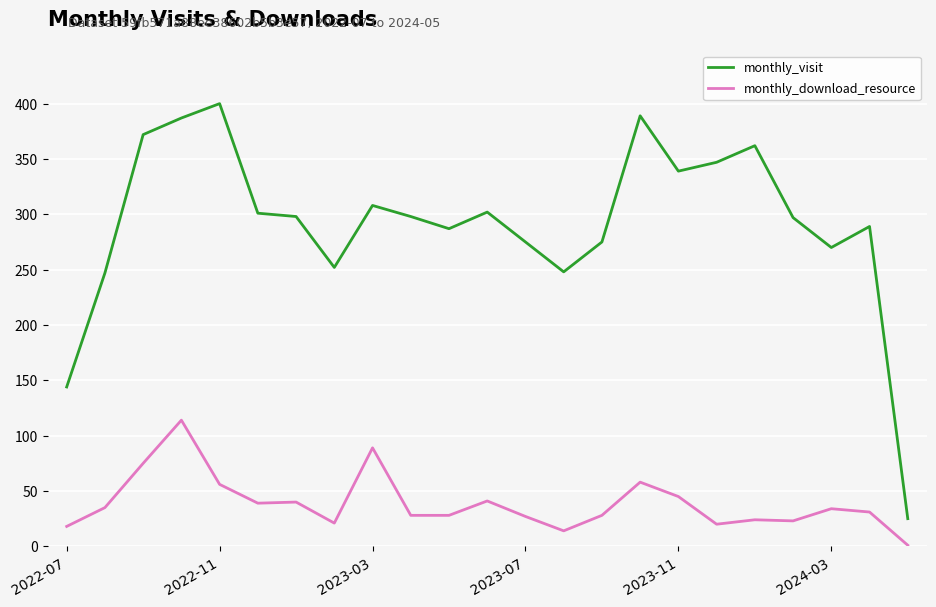

What is the lowest value of the monthly_download_resource series?

1